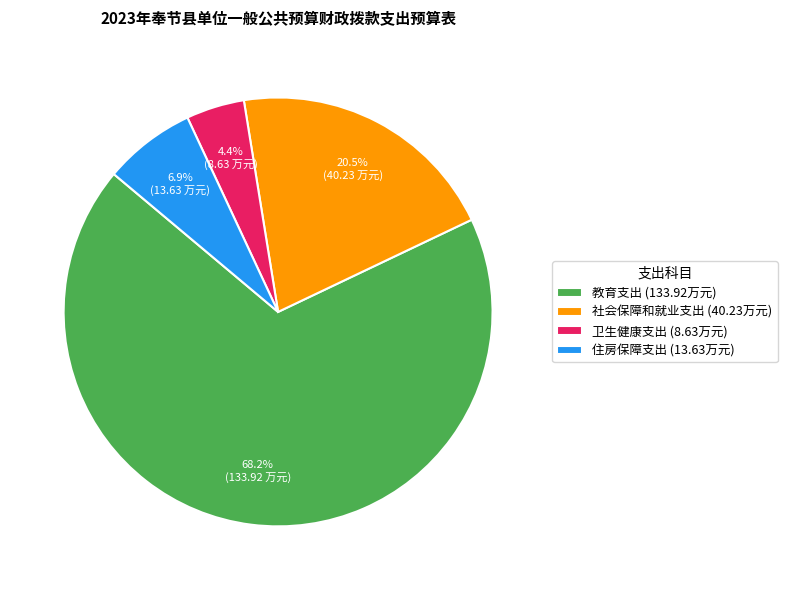

Rank the categories by value from highest to lowest.

教育支出, 社会保障和就业支出, 住房保障支出, 卫生健康支出